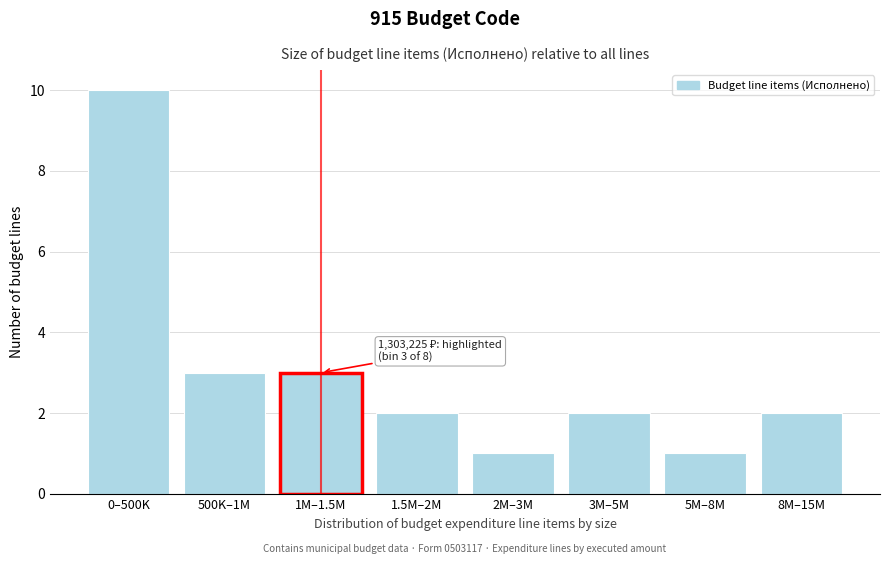

Reading left to right, transcribe all the data shown in this chart.

0–500K=10	500K–1M=3	1M–1.5M=3	1.5M–2M=2	2M–3M=1	3M–5M=2	5M–8M=1	8M–15M=2